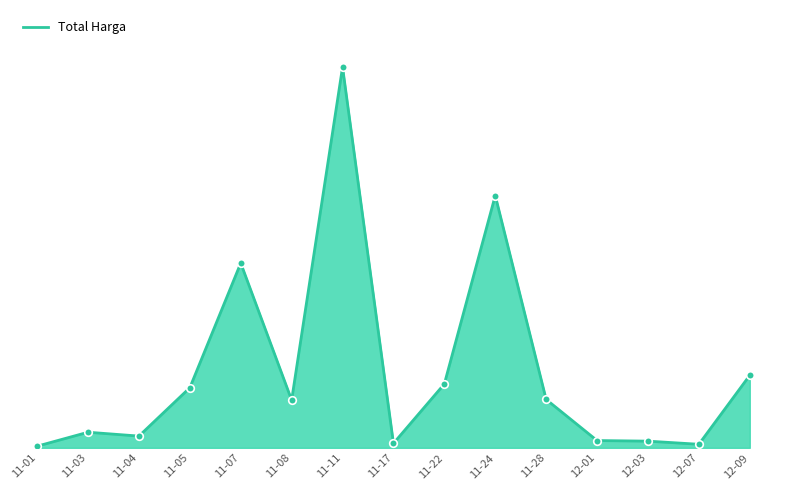

Between 11-03 and 11-11, which is larger?

11-11